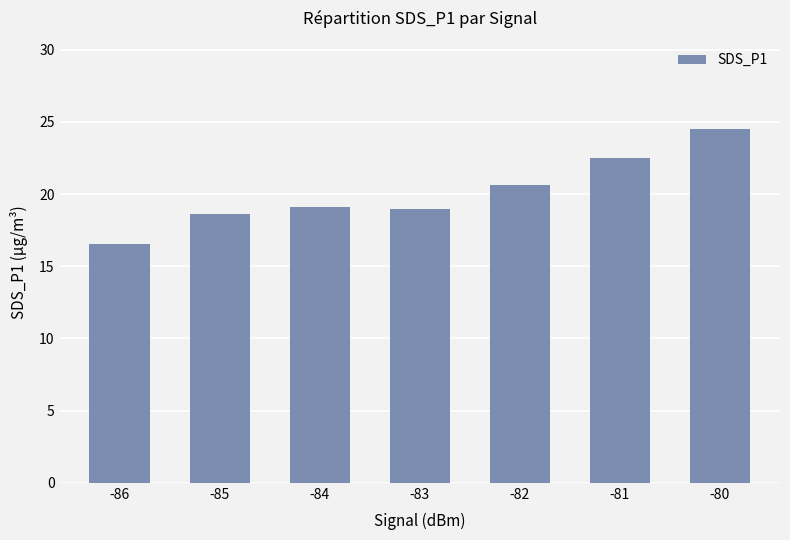

What is the value of the 3rd bar from the left?

19.1